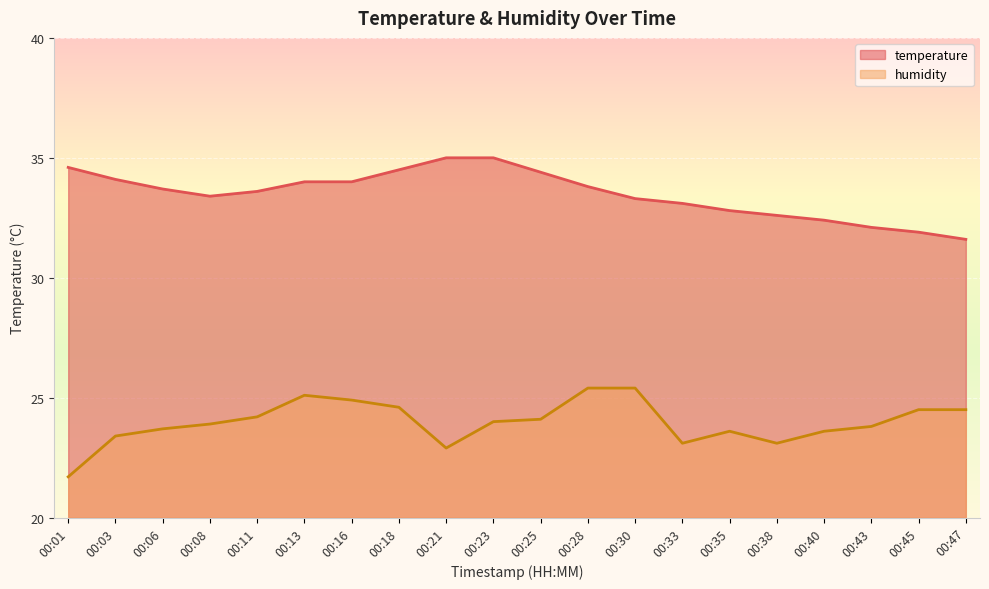

Reading left to right, extract all data points from this chart.

temperature: 00:01=34.6	00:03=34.1	00:06=33.7	00:08=33.4	00:11=33.6	00:13=34.0	00:16=34.0	00:18=34.5	00:21=35.0	00:23=35.0	00:25=34.4	00:28=33.8	00:30=33.3	00:33=33.1	00:35=32.8	00:38=32.6	00:40=32.4	00:43=32.1	00:45=31.9	00:47=31.6
humidity: 00:01=21.7	00:03=23.4	00:06=23.7	00:08=23.9	00:11=24.2	00:13=25.1	00:16=24.9	00:18=24.6	00:21=22.9	00:23=24.0	00:25=24.1	00:28=25.4	00:30=25.4	00:33=23.1	00:35=23.6	00:38=23.1	00:40=23.6	00:43=23.8	00:45=24.5	00:47=24.5